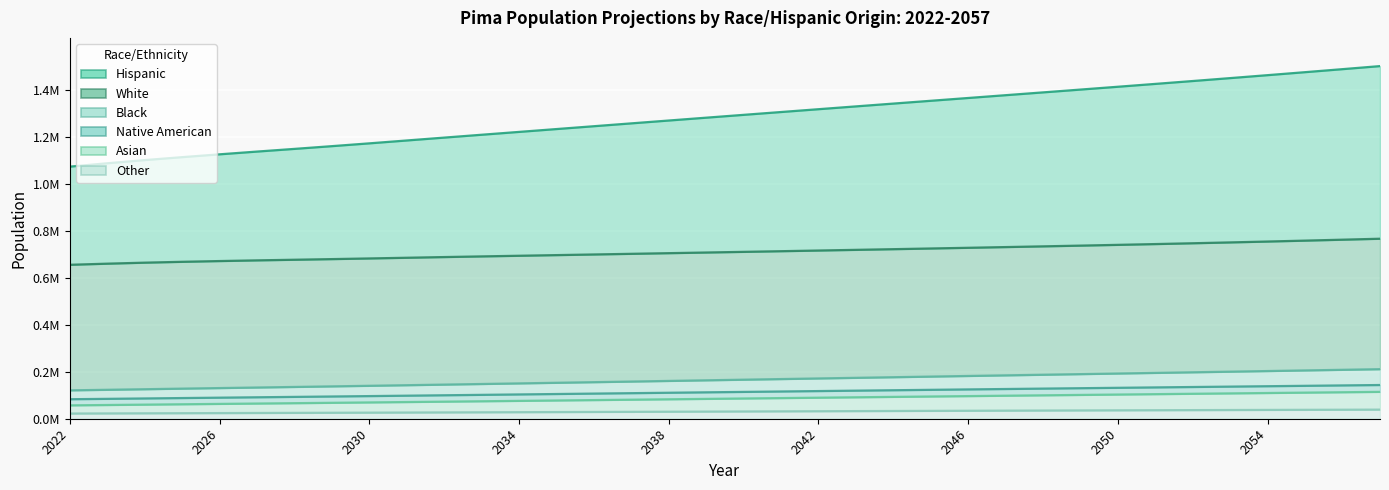

At which label is Asian closest to 0?

2022